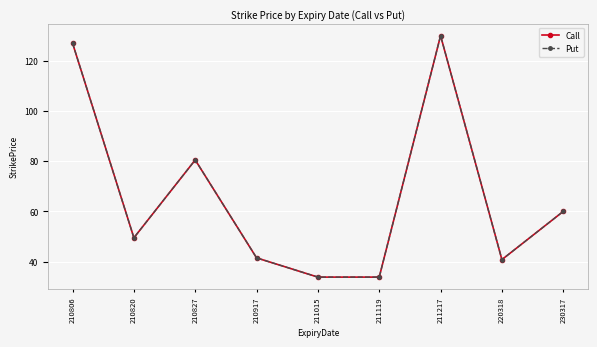

Rank the categories by Call value from highest to lowest.

211217, 210806, 210827, 230317, 210820, 210917, 220318, 211015, 211119